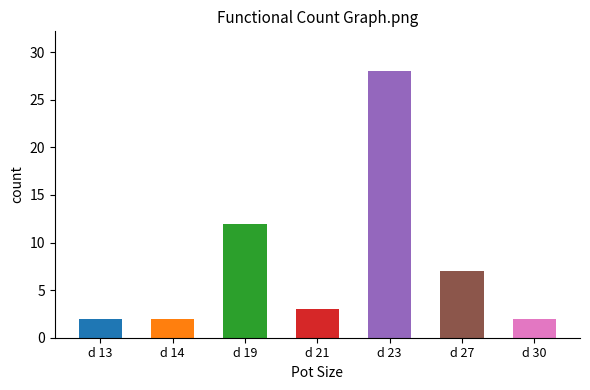

Reading left to right, transcribe all the data shown in this chart.

2	2	12	3	28	7	2